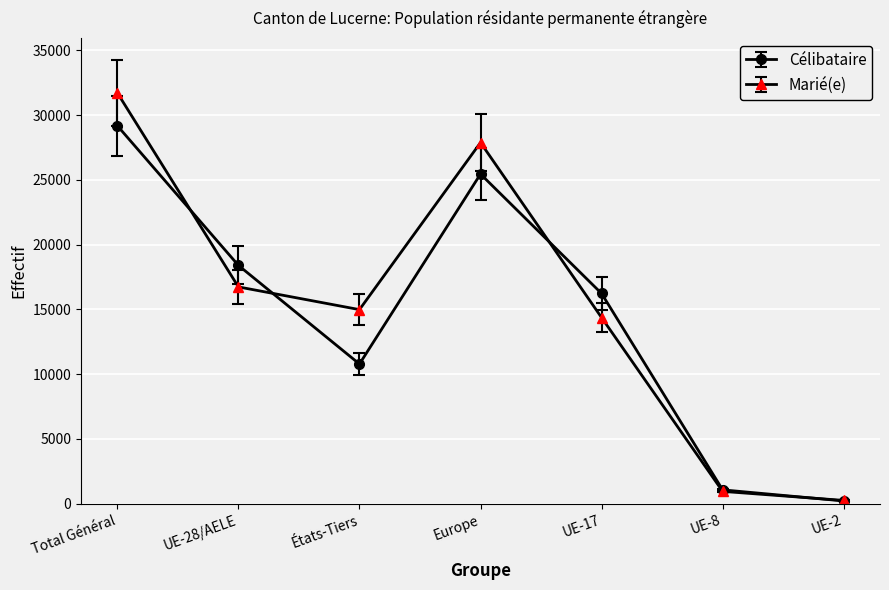

Where is the first local maximum for Célibataire?

Europe